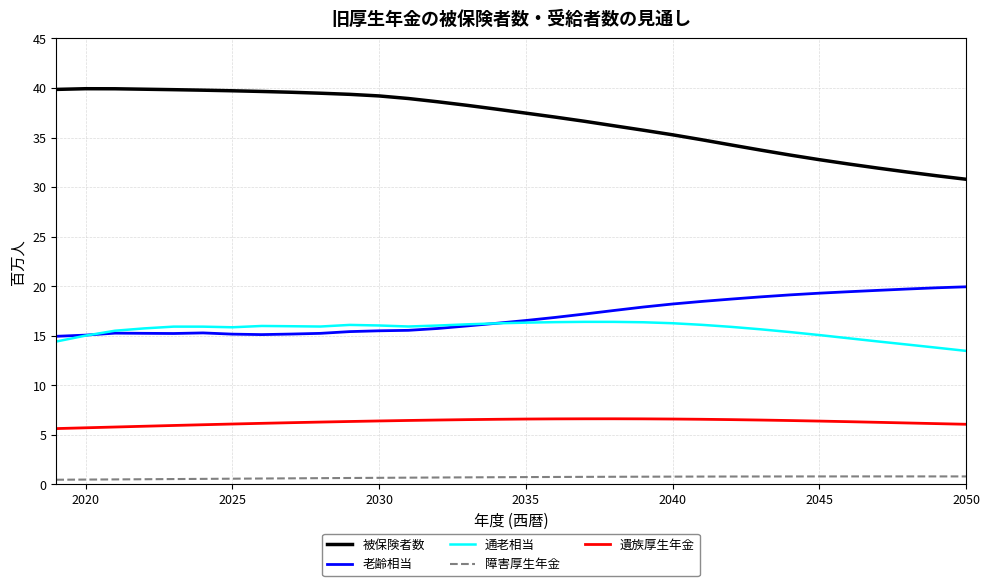

What is the highest value of the 通老相当 series?

16.4